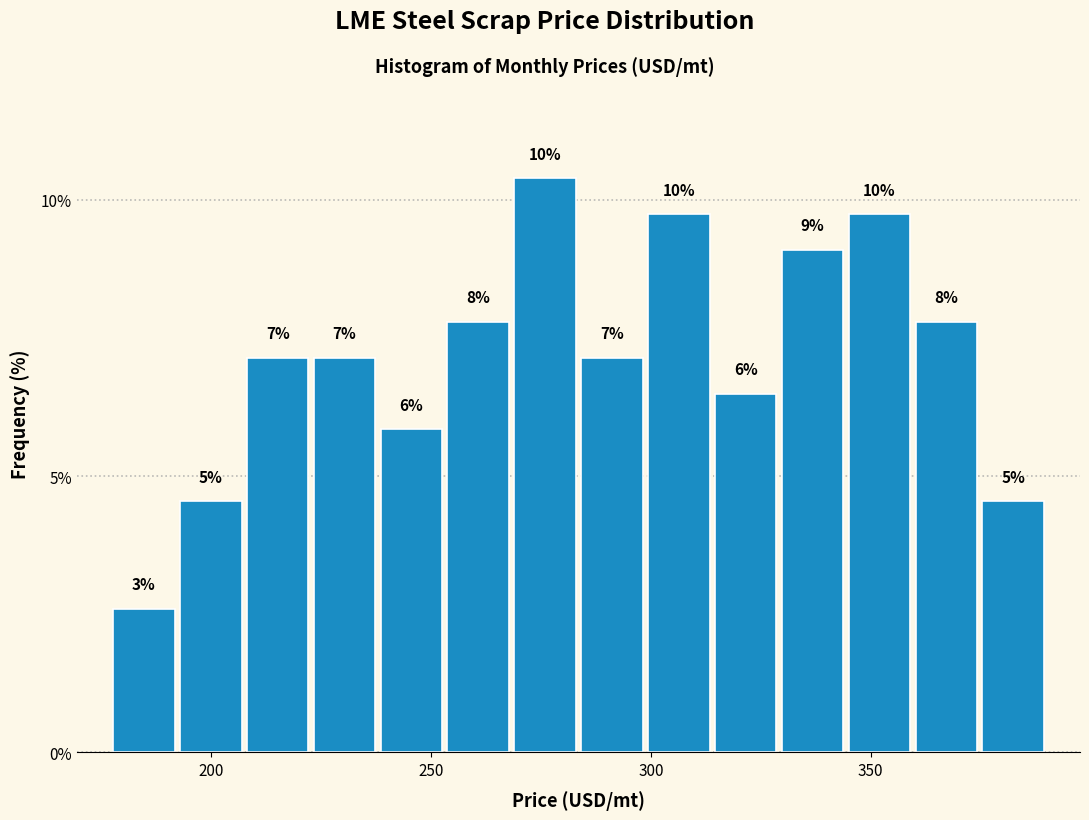

Around what value on the x-axis is the tallest bar? Give the approximate position of its centre, as read against the axis.

275